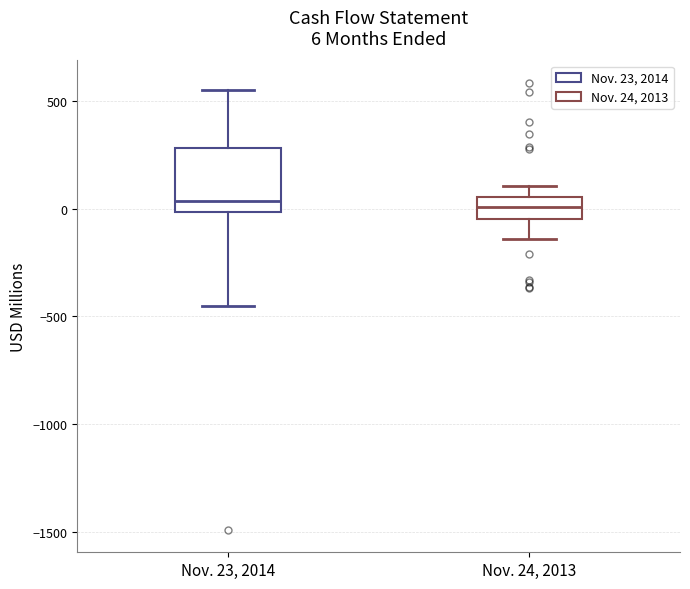

Comparing the boxes themselves (not the whiskers), which one is the tallest?

Nov. 23, 2014